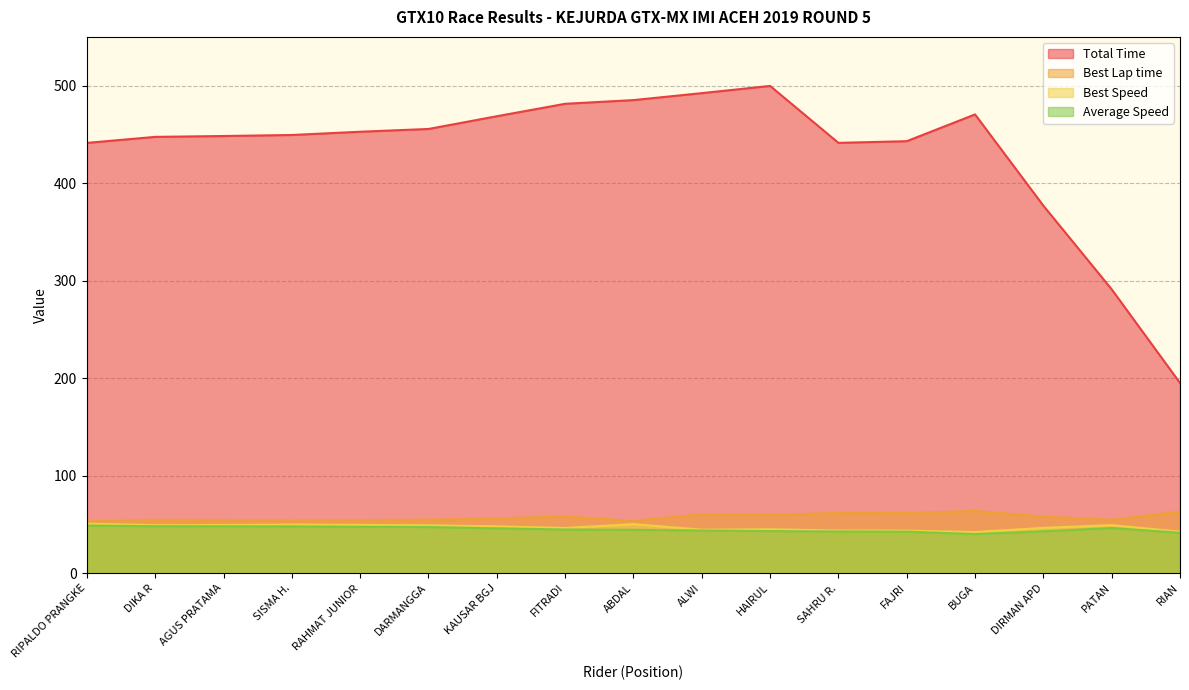

True or false: Best Speed and Best Lap time intersect in this chart.

False